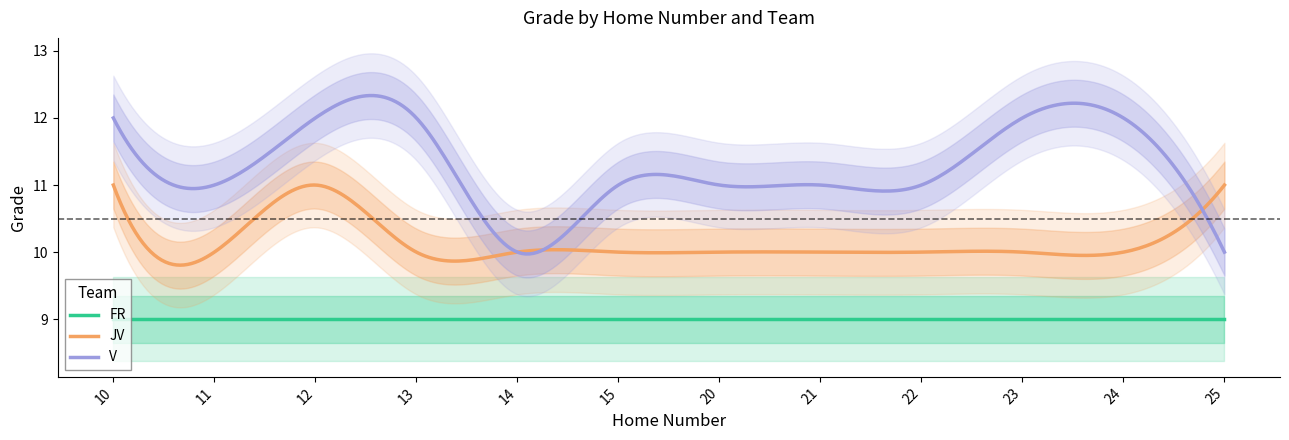

True or false: JV and FR intersect in this chart.

False